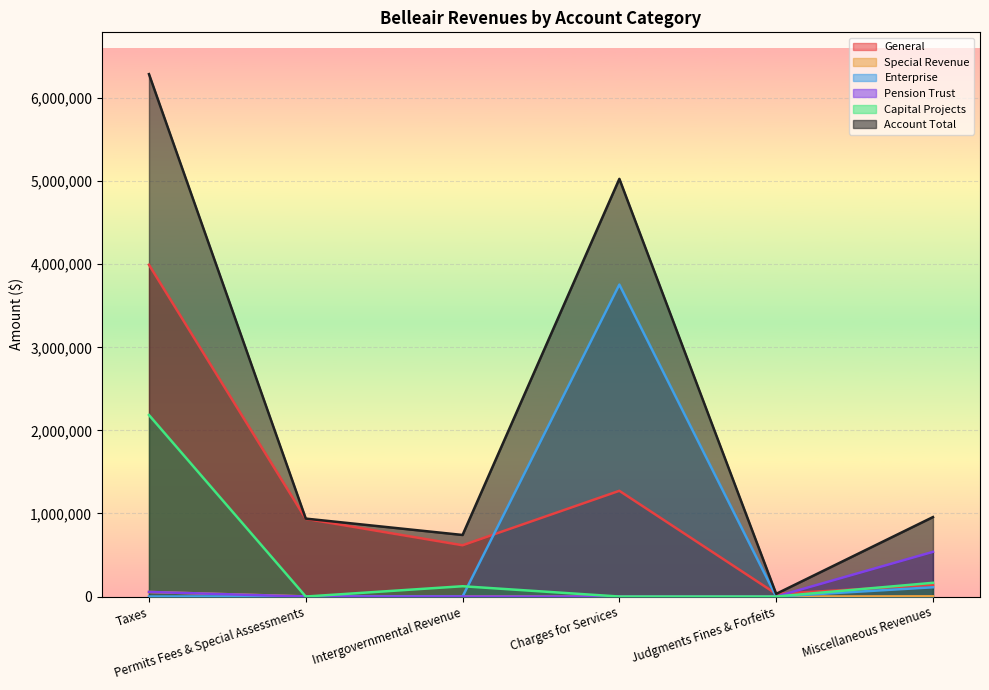

What position from the left is Taxes?

1